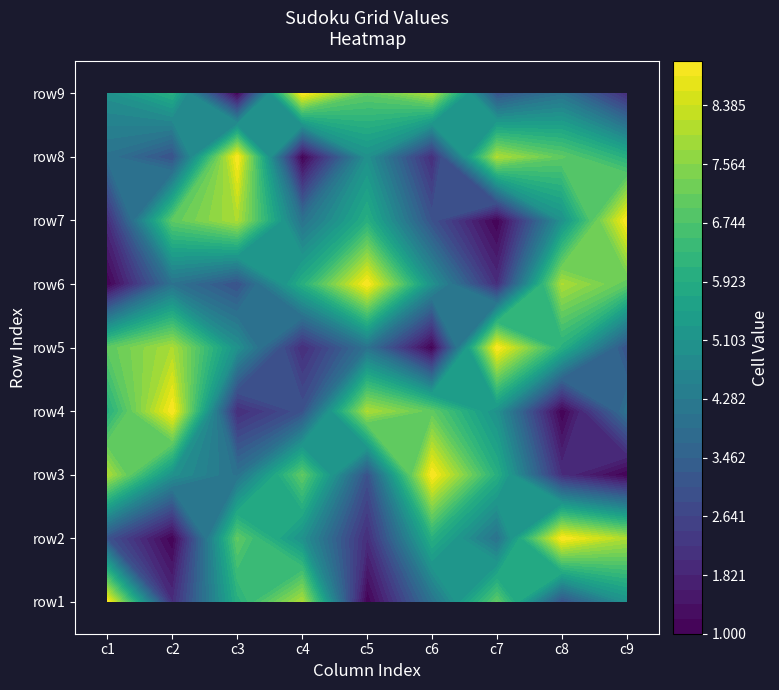

At which category does the chart reach its peak across all series?

c1